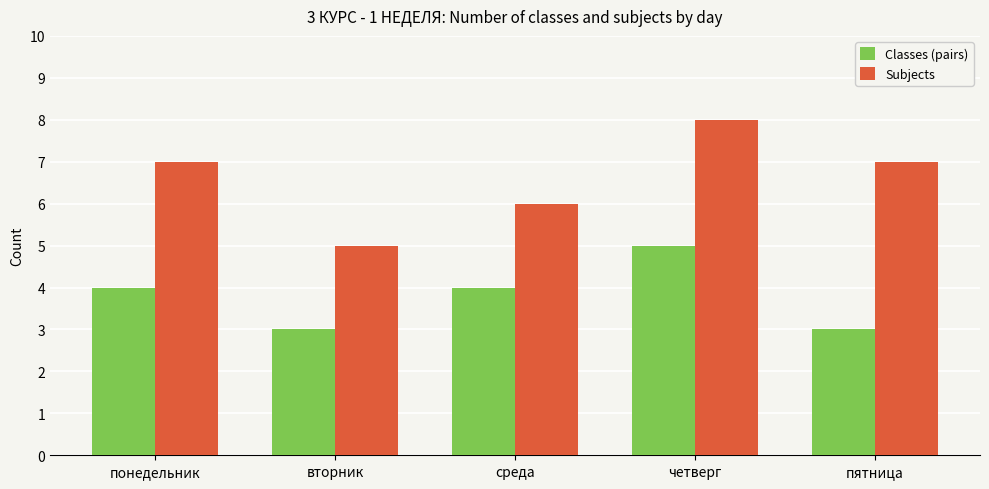

True or false: Classes (pairs) has a value of 5 at четверг.

True